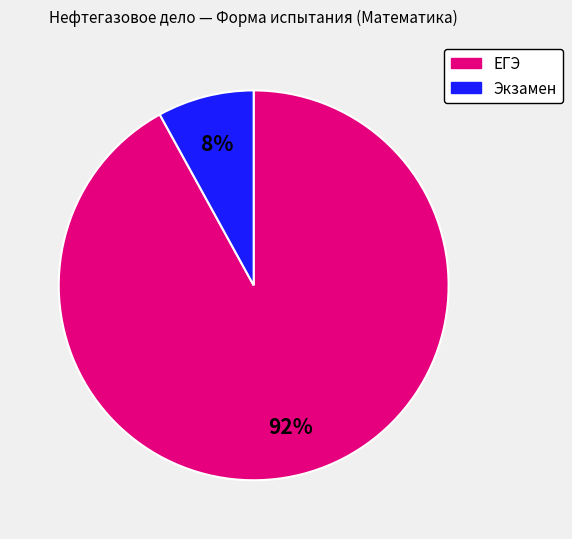

Between Экзамен and ЕГЭ, which is larger?

ЕГЭ